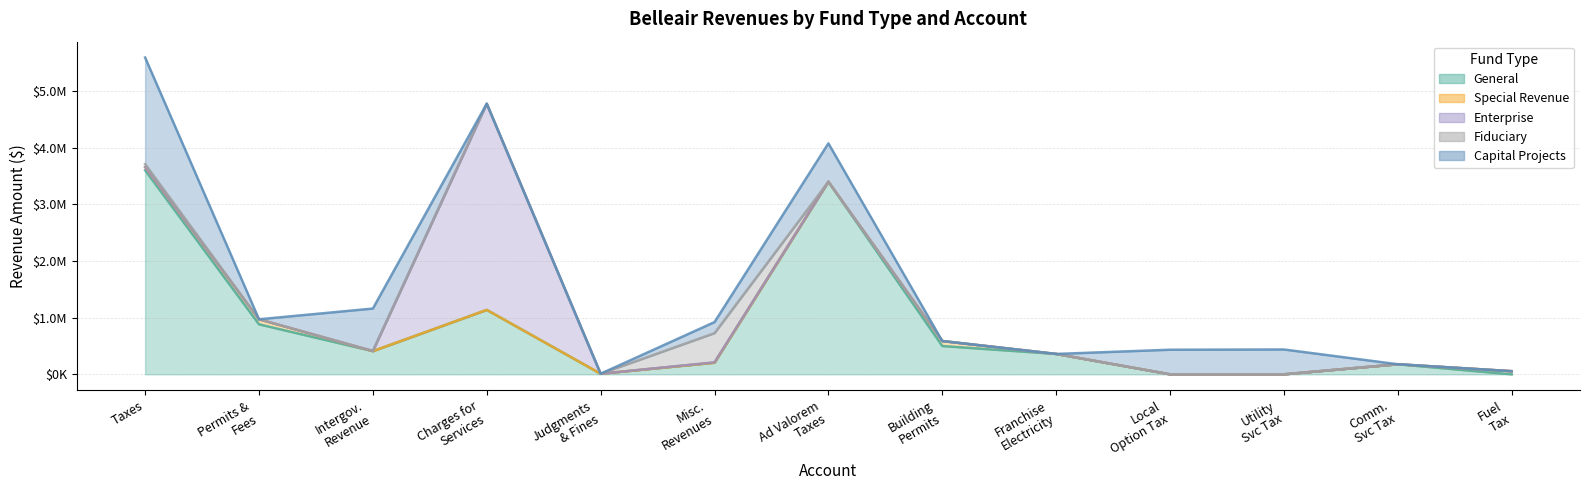

Which series ends up on top after the final intersection of Enterprise and Capital Projects?

Enterprise